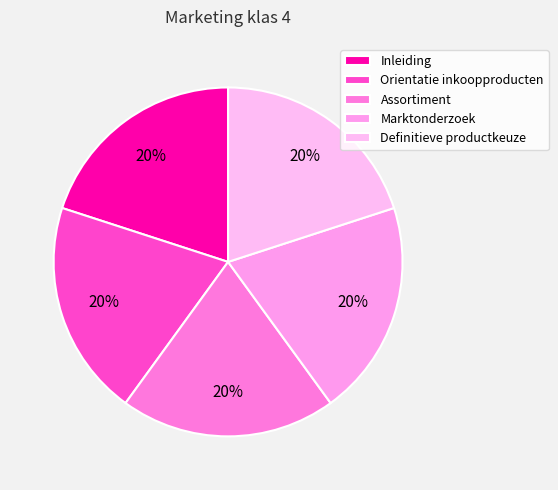

What is the ratio of the value at Assortiment to the value at Orientatie inkoopproducten?

1.0